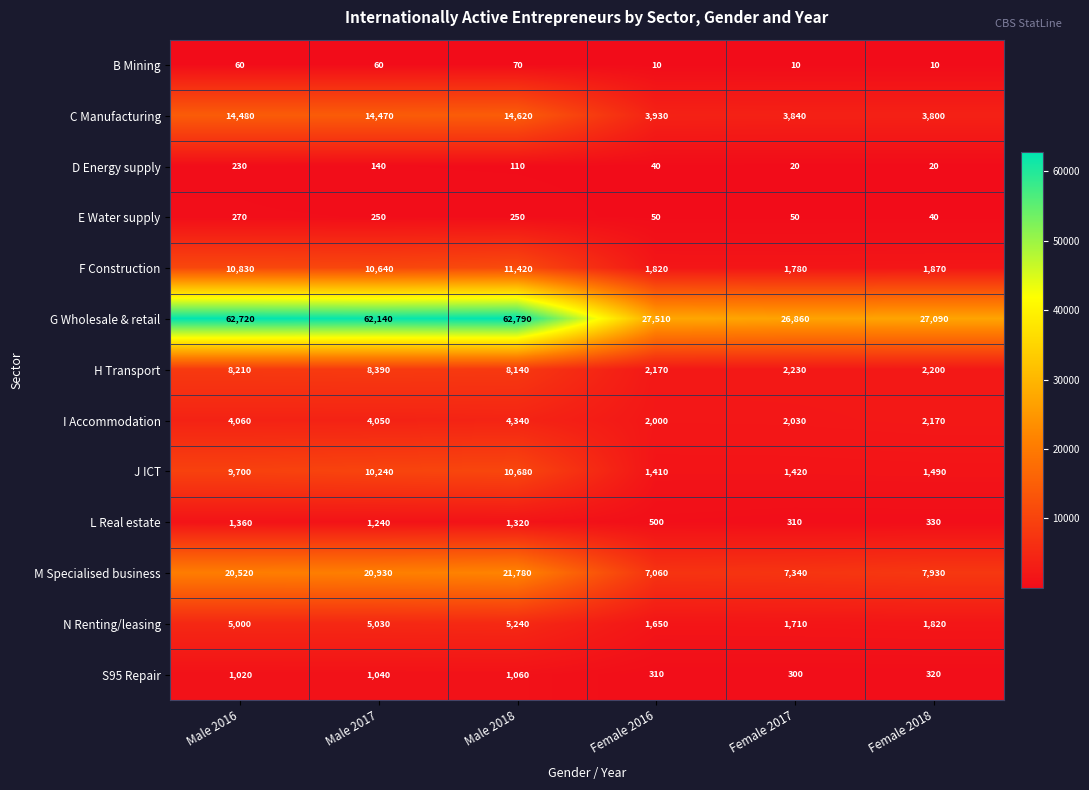

At which category is the sum across all series the highest?

Male 2018